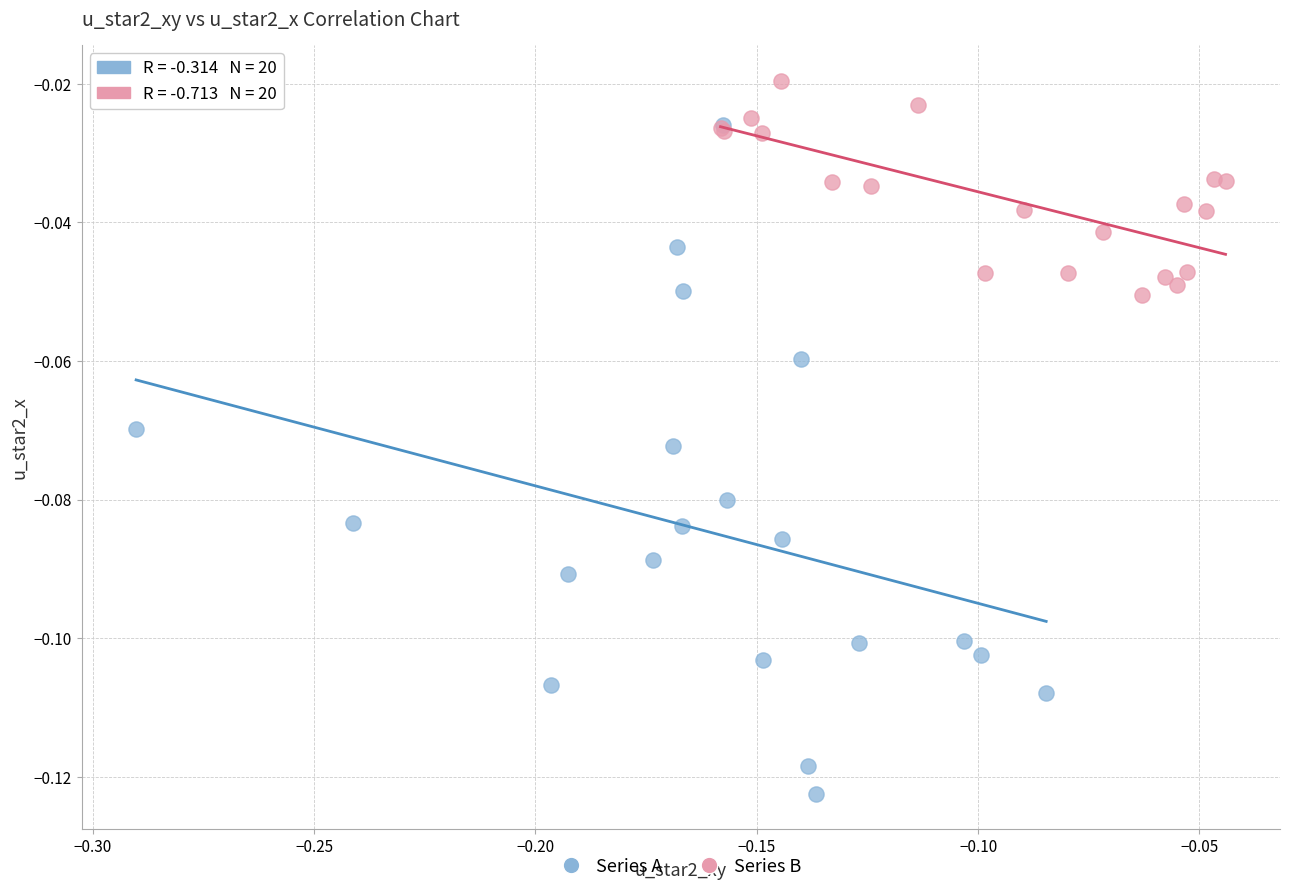

Which series contains the lowest Y value?

Series A